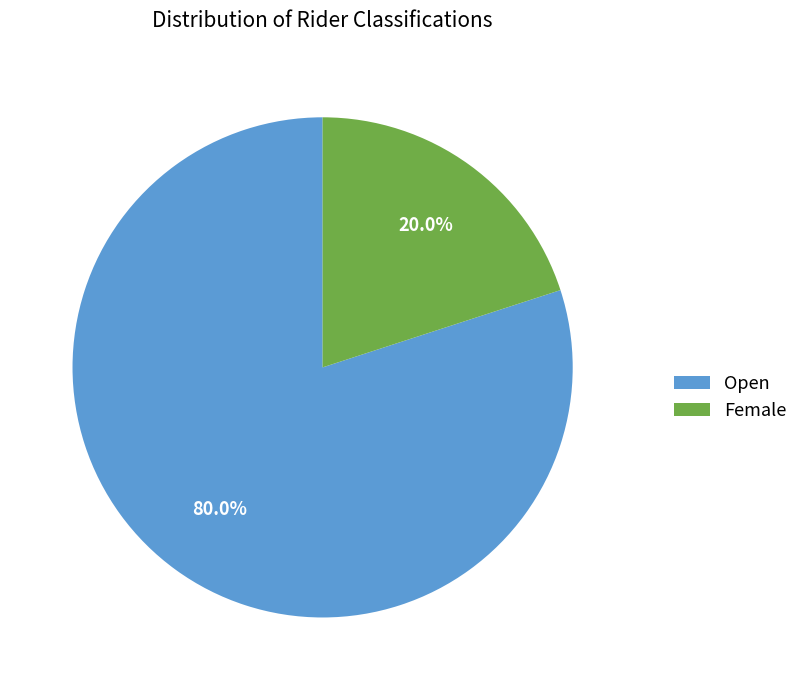

Count the number of slices in the pie.

2